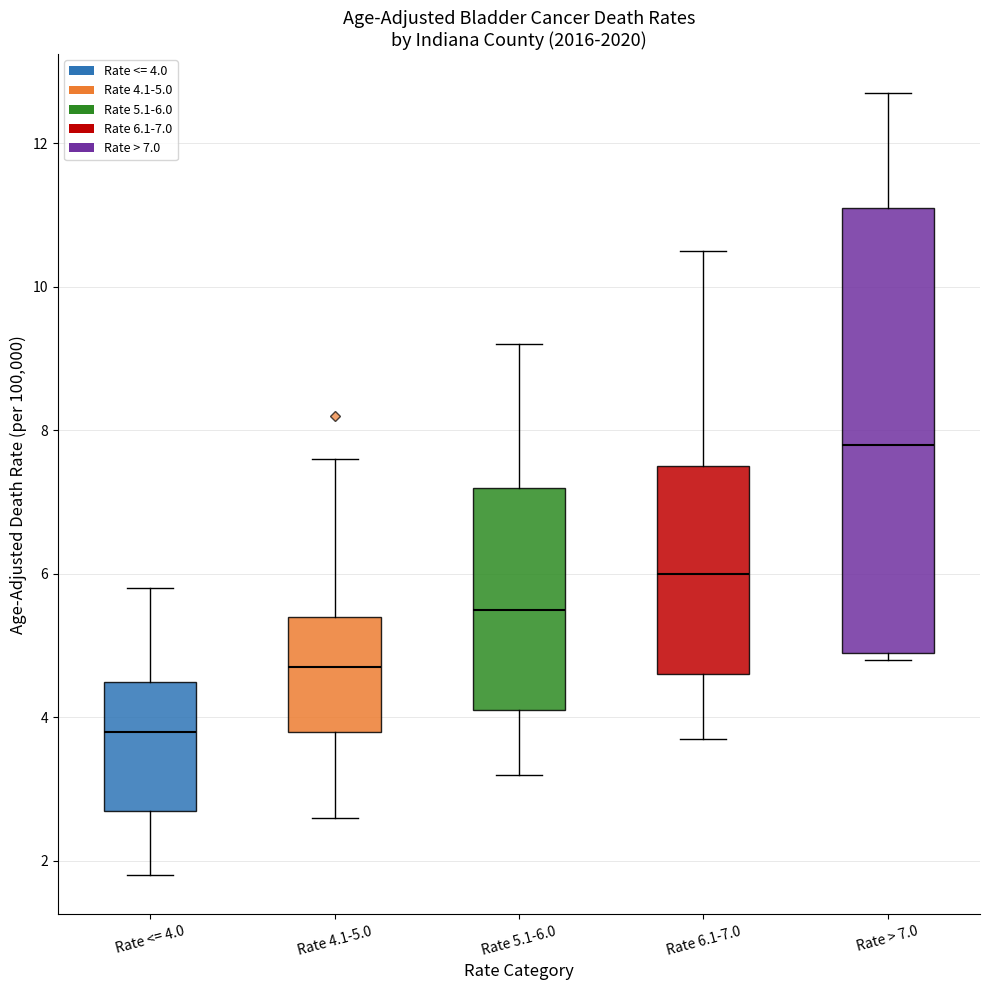

Reading left to right, transcribe this box plot: for each box, give where its median line is, the range the box spans, and where its two whiskers end, as read against the y-axis. The values are not printed on the chart, so give them approximately, as read against the axis.

Rate <= 4.0: median 3.8, box 2.8 to 4.6, whiskers 1.8 to 5.8
Rate 4.1-5.0: median 4.8, box 3.8 to 5.4, whiskers 2.6 to 7.6
Rate 5.1-6.0: median 5.6, box 4.2 to 7.2, whiskers 3.2 to 9.2
Rate 6.1-7.0: median 6.0, box 4.6 to 7.6, whiskers 3.8 to 10.6
Rate > 7.0: median 7.8, box 5.0 to 11.2, whiskers 4.8 to 12.8